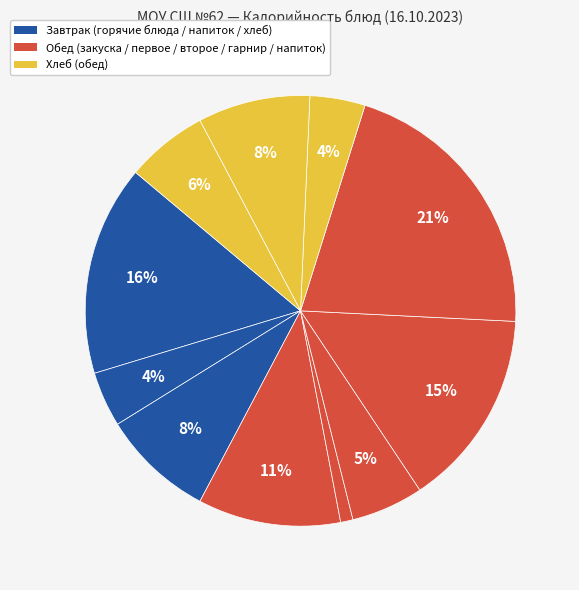

How many segments does this pie chart have?

11